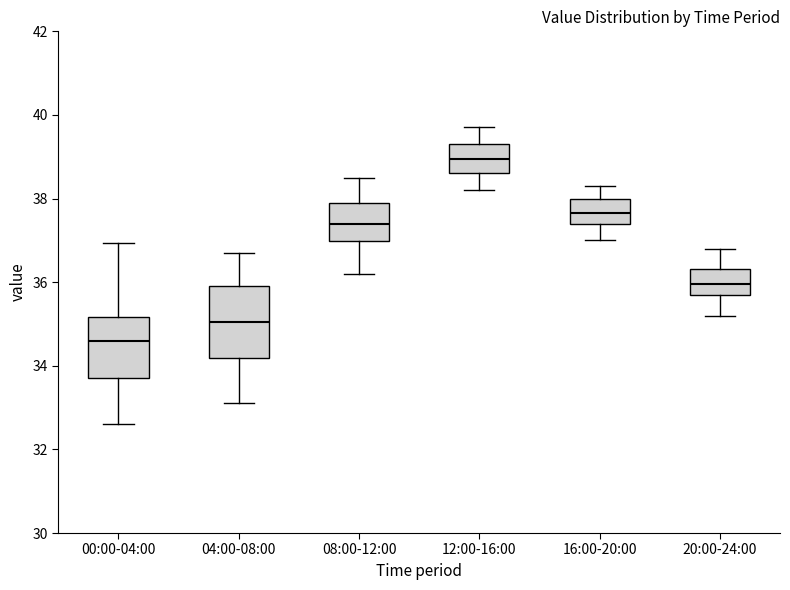

Reading left to right, transcribe this box plot: for each box, give where its median line is, the range the box spans, and where its two whiskers end, as read against the y-axis. The values are not printed on the chart, so give them approximately, as read against the axis.

00:00-04:00: median 34.6, box 33.8 to 35.2, whiskers 32.6 to 37.0
04:00-08:00: median 35.0, box 34.2 to 36.0, whiskers 33.2 to 36.8
08:00-12:00: median 37.4, box 37.0 to 38.0, whiskers 36.2 to 38.6
12:00-16:00: median 39.0, box 38.6 to 39.4, whiskers 38.2 to 39.8
16:00-20:00: median 37.6, box 37.4 to 38.0, whiskers 37.0 to 38.4
20:00-24:00: median 36.0, box 35.8 to 36.4, whiskers 35.2 to 36.8